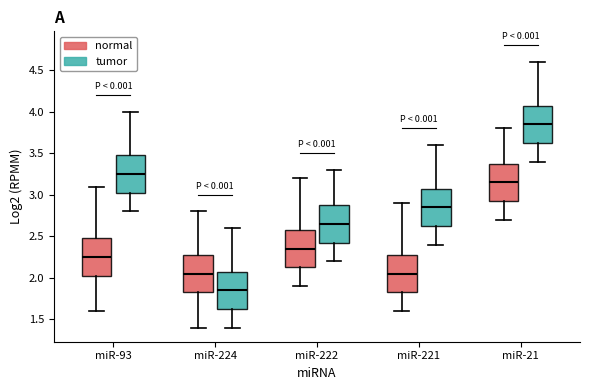

Where does the upper whisker of the box for miR-224 (normal) end on the y-axis? The values are not printed on the chart, so give them approximately, as read against the axis.

2.80